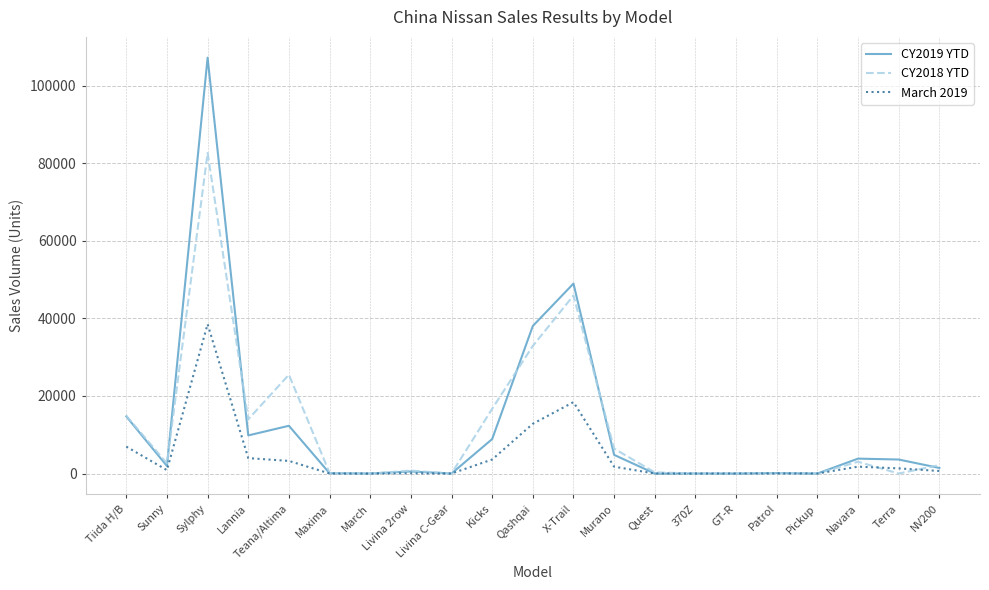

At which category is the sum across all series the highest?

Sylphy